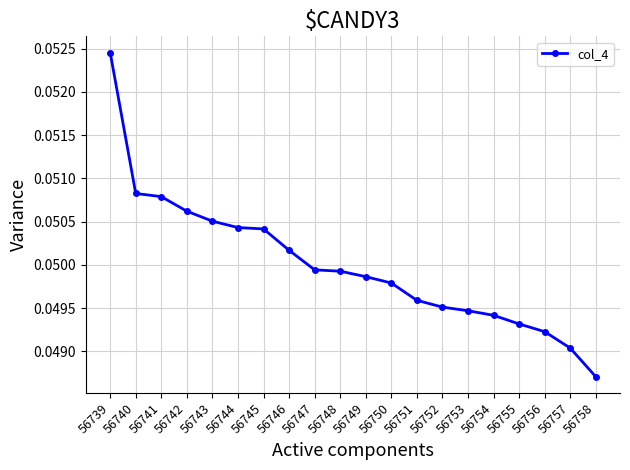

Is it true that the value at 56758 is 0.1?

False